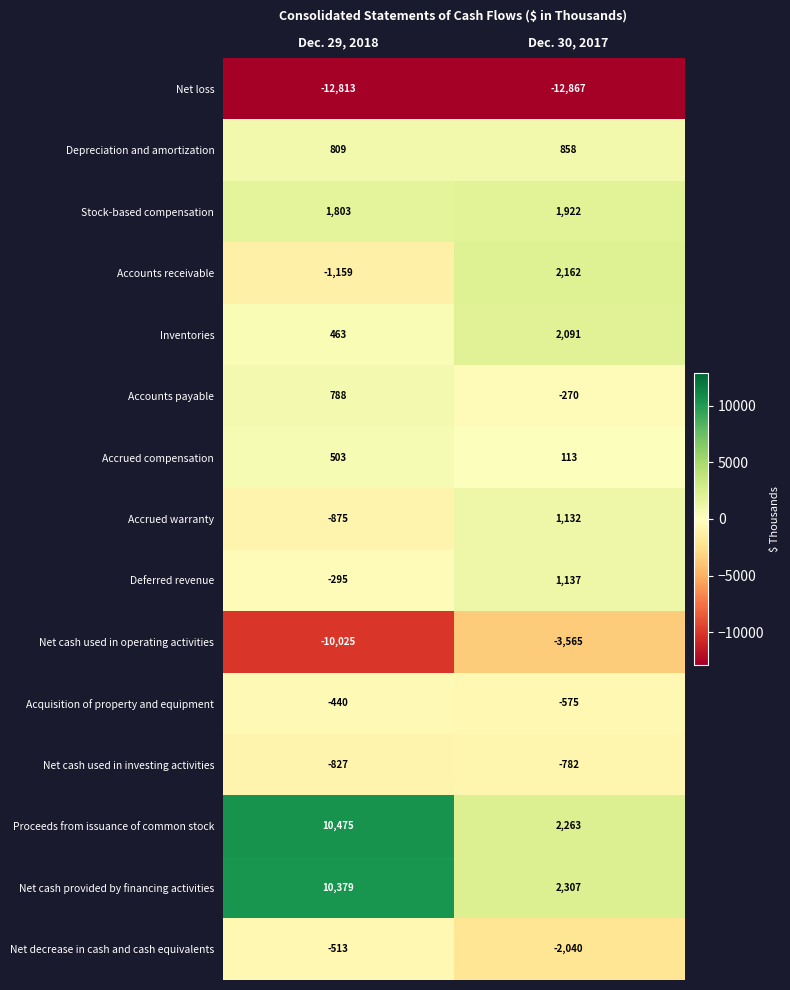

Is it true that Accrued warranty equals -348 at Dec. 29, 2018?

False